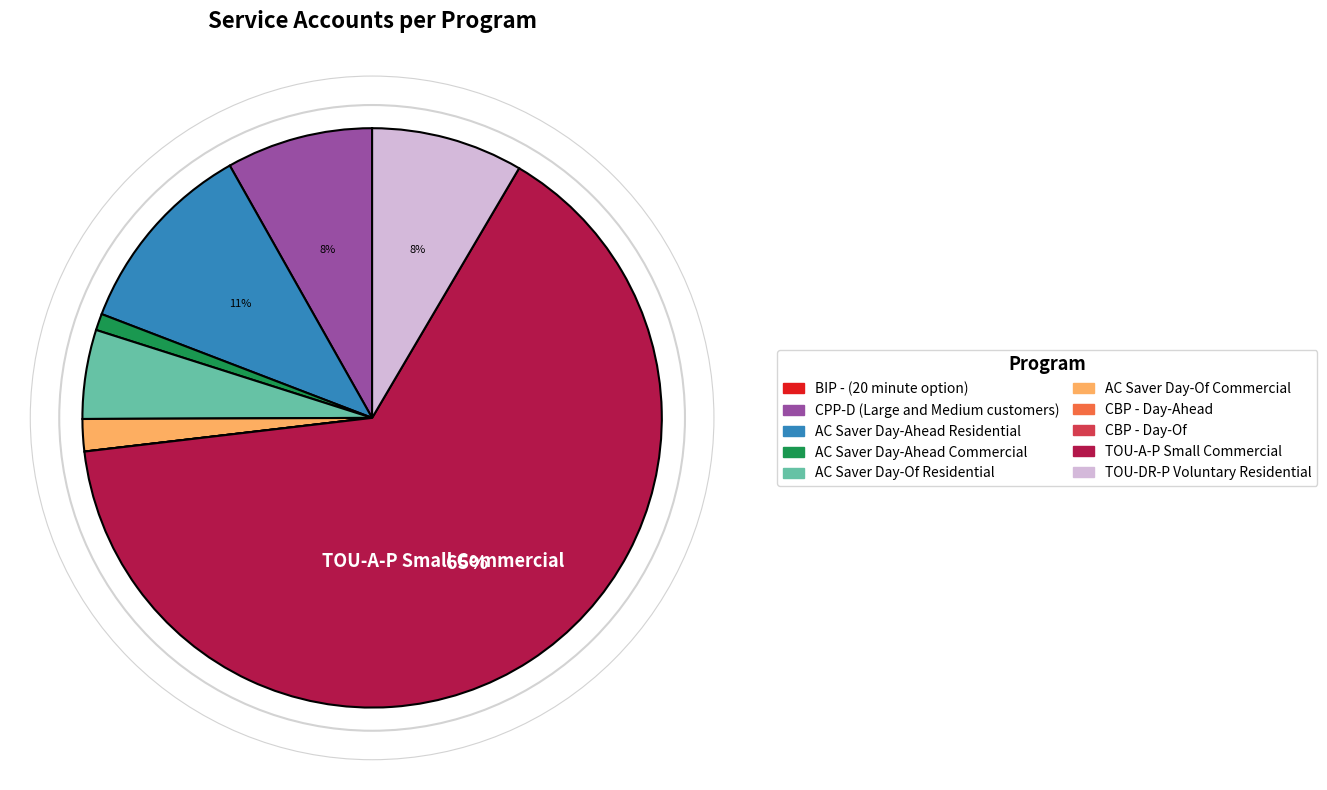

Is it true that TOU-DR-P Voluntary Residential is 8% of the pie?

True